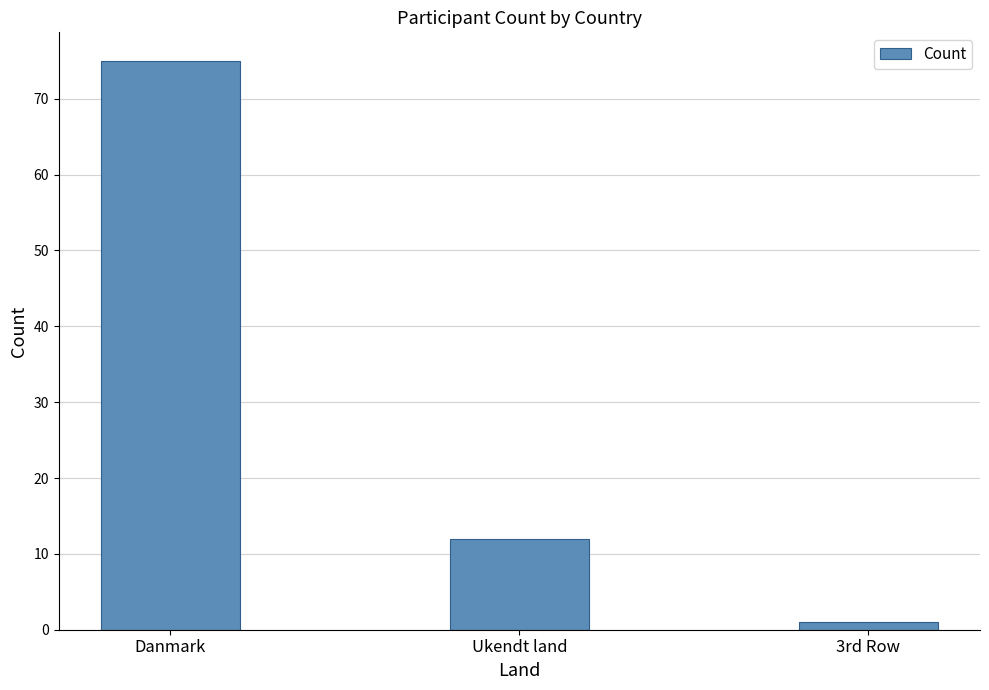

Approximately how many times larger is the value at Danmark compared to Ukendt land?

6.2